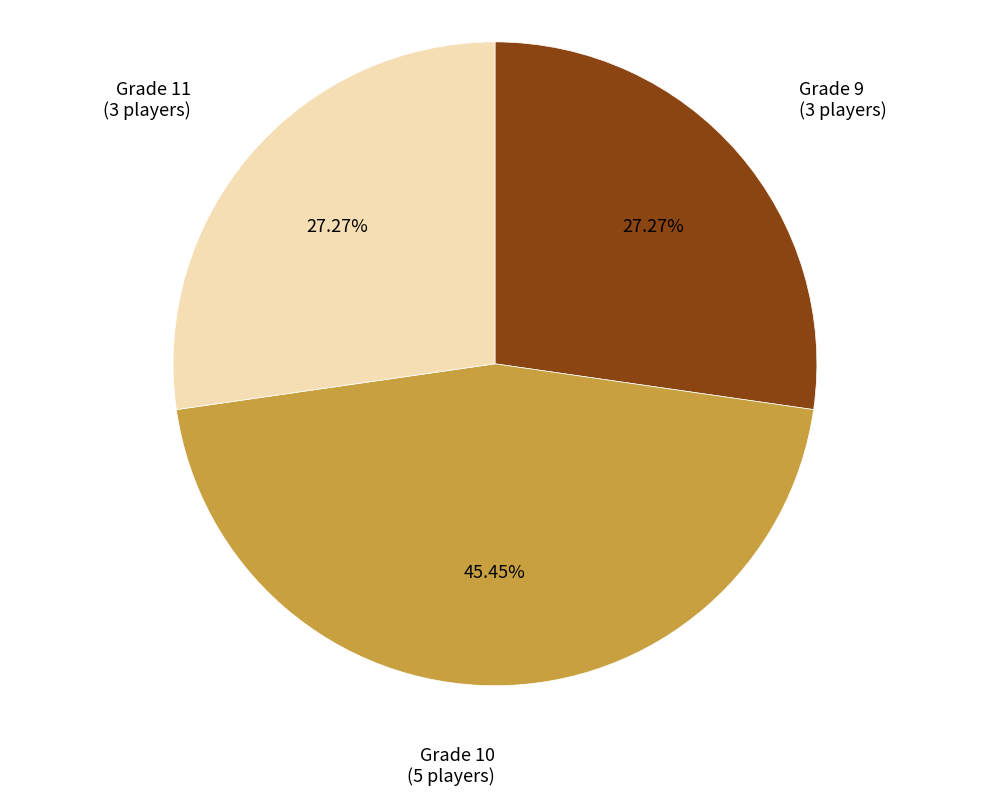

Is Grade 9 the majority of the pie?

No